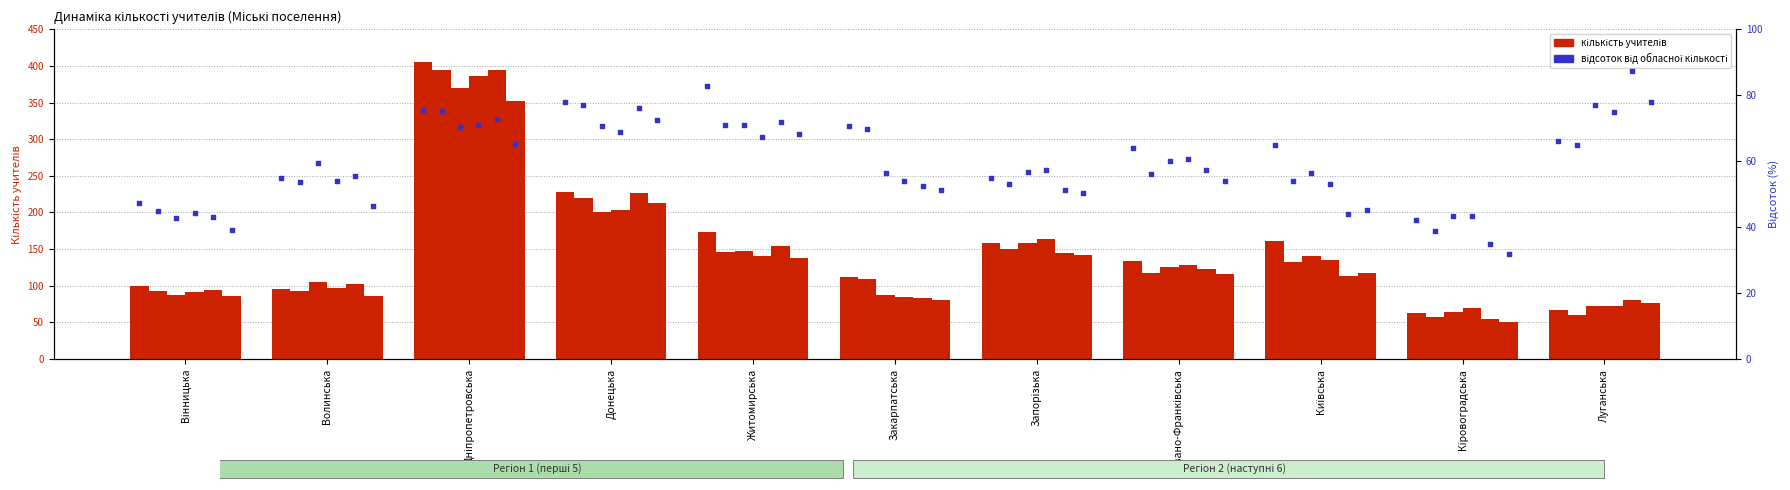

What is the ratio of the value at Дніпропетровська to the value at Житомирська?

0.9